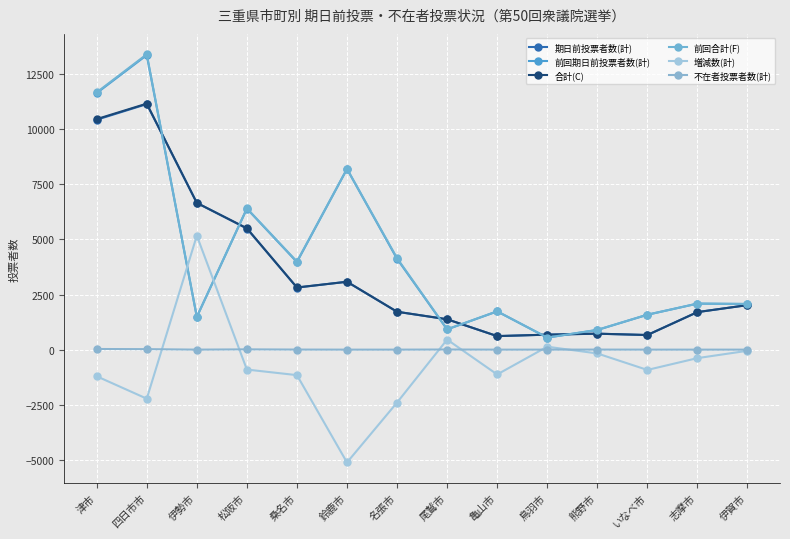

Reading left to right, extract all data points from this chart.

期日前投票者数(計): 津市=10432	四日市市=11140	伊勢市=6658	松阪市=5495	桑名市=2817	鈴鹿市=3080	名張市=1719	尾鷲市=1375	亀山市=614	鳥羽市=680	熊野市=723	いなべ市=663	志摩市=1703	伊賀市=2020
前回期日前投票者数(計): 津市=11641	四日市市=13365	伊勢市=1486	松阪市=6399	桑名市=3974	鈴鹿市=8199	名張市=4120	尾鷲市=919	亀山市=1735	鳥羽市=547	熊野市=890	いなべ市=1584	志摩市=2088	伊賀市=2072
合計(C): 津市=10461	四日市市=11162	伊勢市=6658	松阪市=5507	桑名市=2820	鈴鹿市=3080	名張市=1719	尾鷲市=1380	亀山市=614	鳥羽市=680	熊野市=725	いなべ市=663	志摩市=1703	伊賀市=2020
前回合計(F): 津市=11673	四日市市=13401	伊勢市=1486	松阪市=6407	桑名市=3997	鈴鹿市=8201	名張市=4151	尾鷲市=923	亀山市=1740	鳥羽市=547	熊野市=898	いなべ市=1584	志摩市=2088	伊賀市=2072
増減数(計): 津市=-1209	四日市市=-2225	伊勢市=5172	松阪市=-904	桑名市=-1157	鈴鹿市=-5119	名張市=-2401	尾鷲市=457	亀山市=-1126	鳥羽市=133	熊野市=-173	いなべ市=-921	志摩市=-385	伊賀市=-52
不在者投票者数(計): 津市=29	四日市市=22	伊勢市=0	松阪市=12	桑名市=3	鈴鹿市=0	名張市=0	尾鷲市=5	亀山市=0	鳥羽市=0	熊野市=2	いなべ市=0	志摩市=0	伊賀市=0